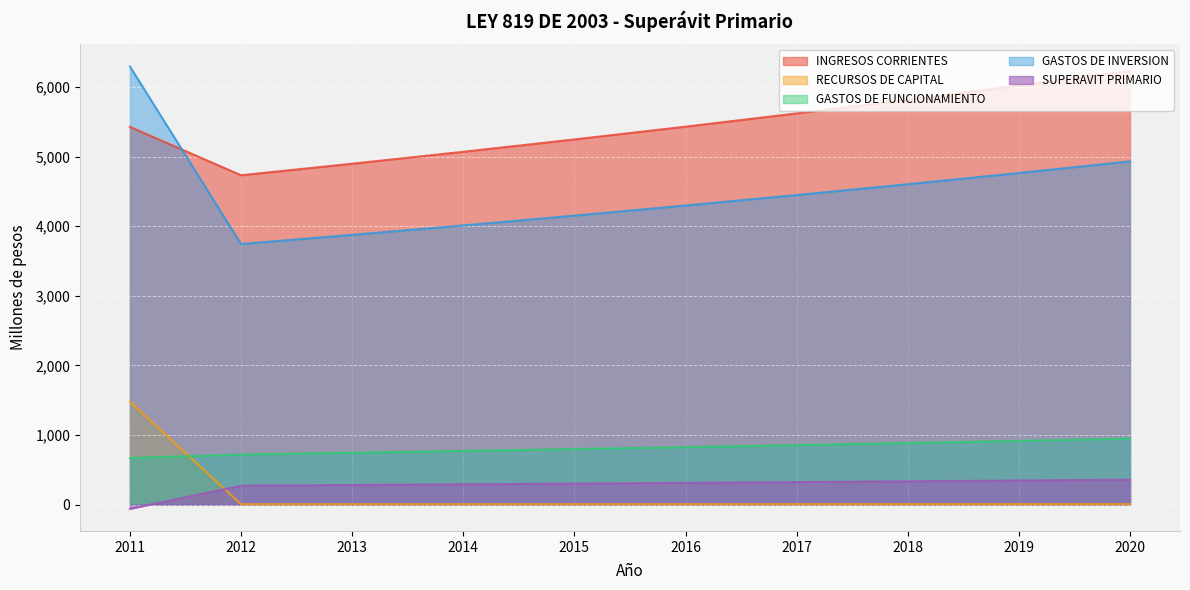

What is the total value across all series at 2019?

12053.6